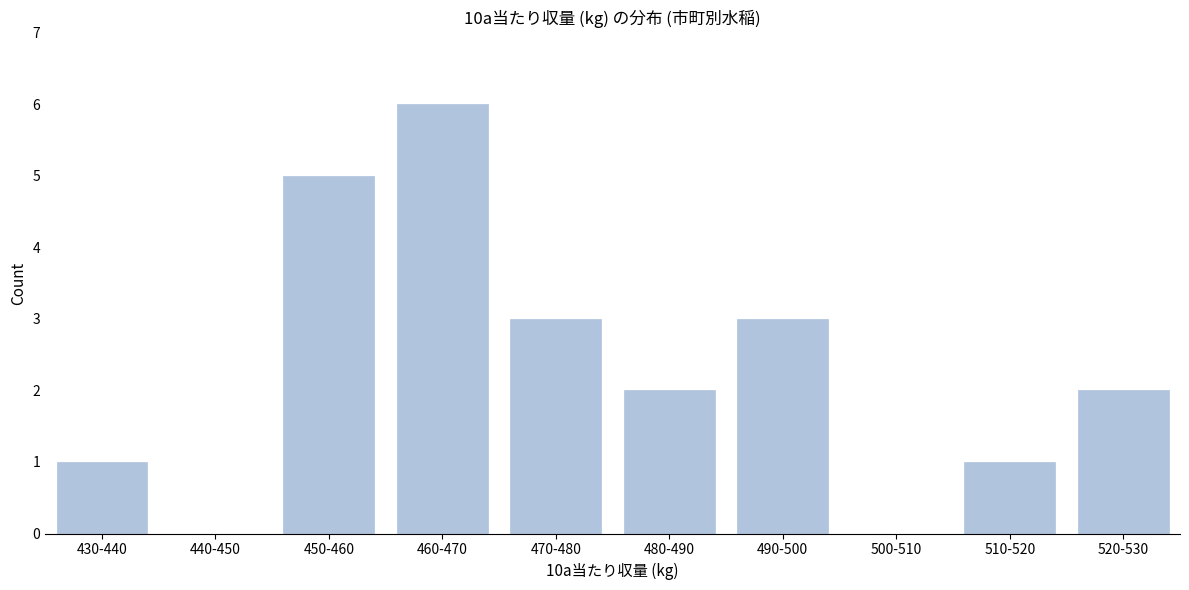

Reading left to right, what are all the values shown in this chart?

430-440=1	440-450=0	450-460=5	460-470=6	470-480=3	480-490=2	490-500=3	500-510=0	510-520=1	520-530=2